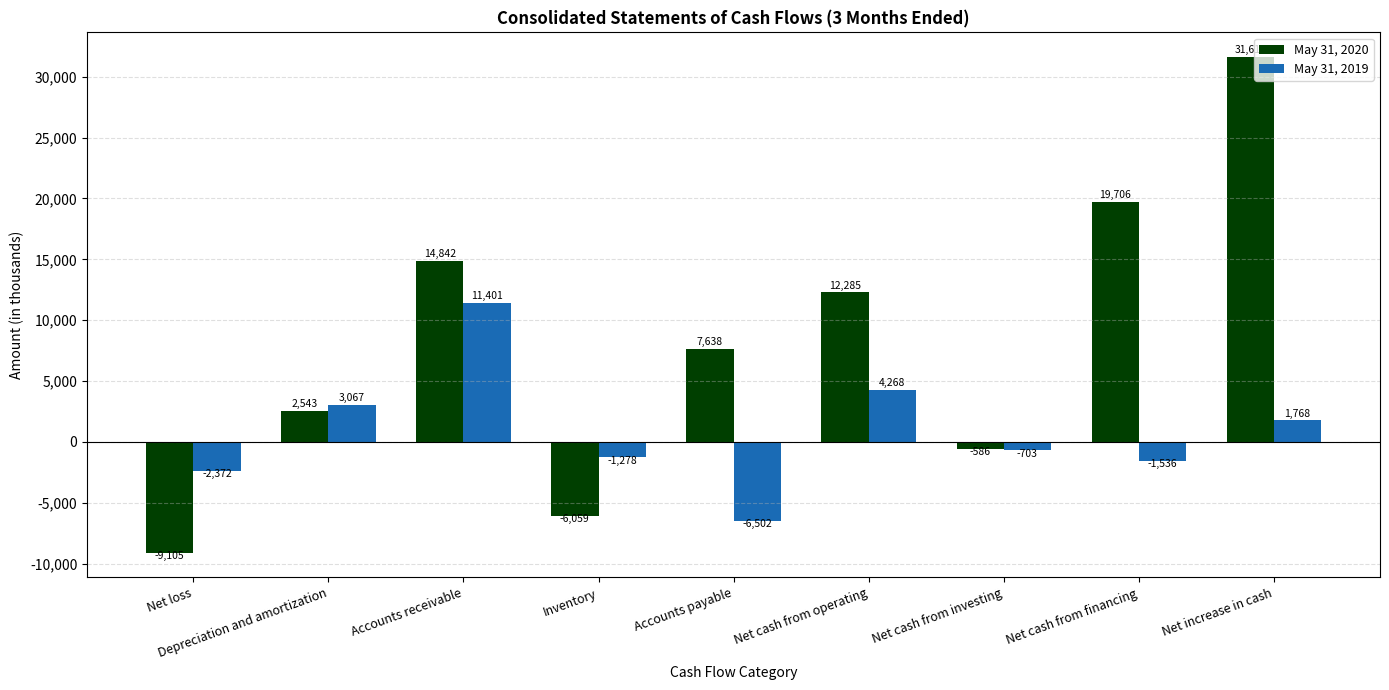

How many positive values does the May 31, 2019 series have?

4